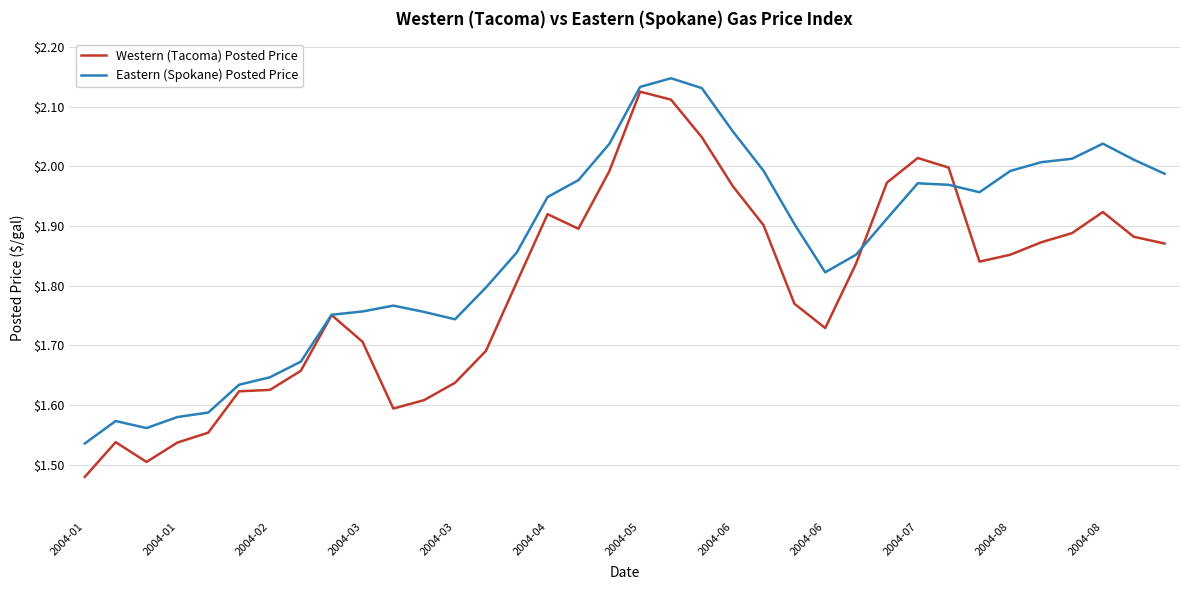

Which series has the widest spread of values?

Western (Tacoma) Posted Price